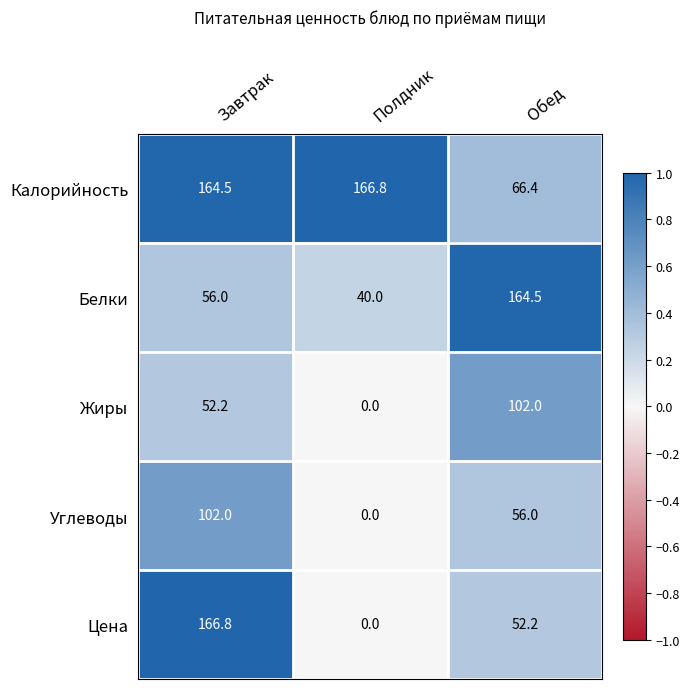

What is the sum of the Цена values at Завтрак and Полдник?

166.8